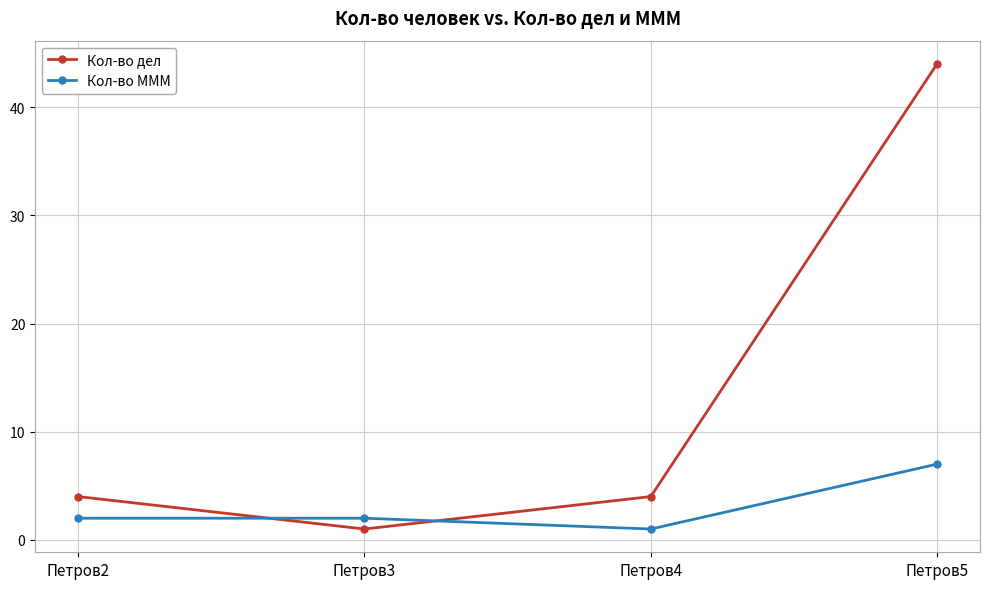

True or false: Кол-во МММ has more than 2 points higher than both neighbors.

False